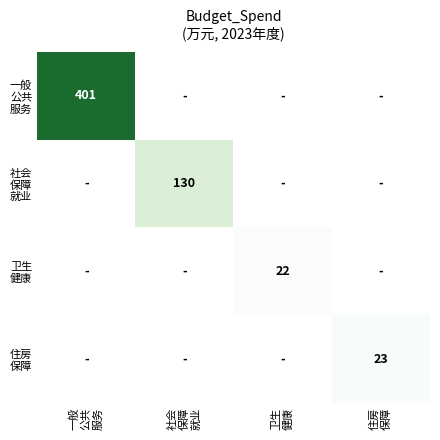

At 一般 公共 服务, list the series in order from smallest to largest.

社会 保障 就业, 卫生 健康, 住房 保障, 一般 公共 服务